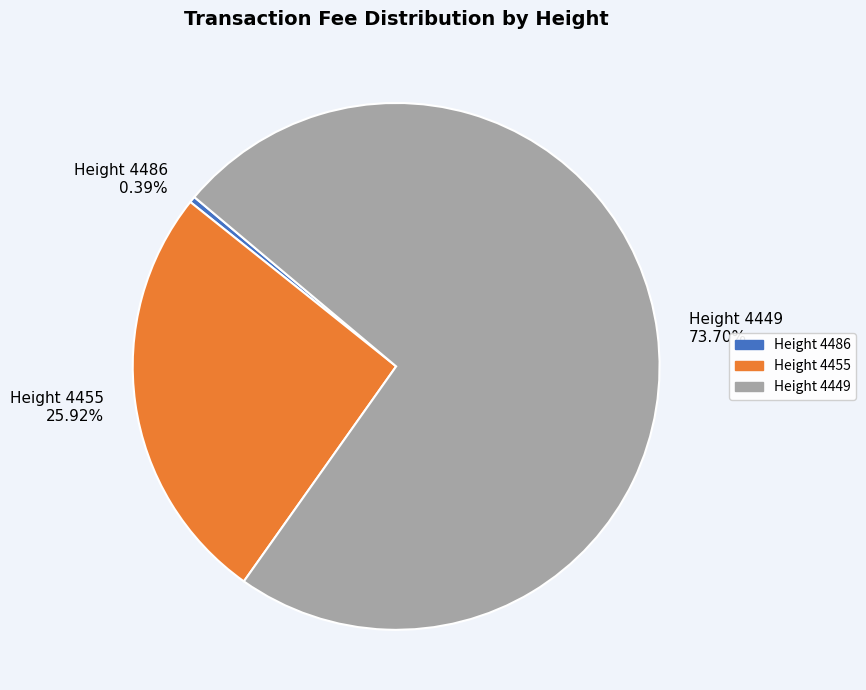

To the nearest percent, what is the difference between the Height 4449 and Height 4486 slice percentages?

73%